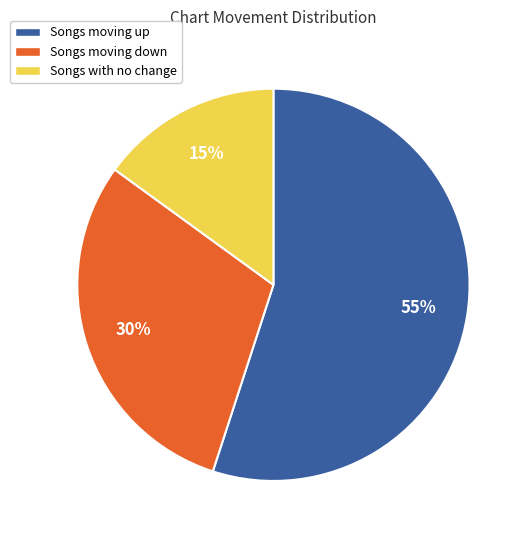

Is it true that Songs moving up is 42% of the pie?

False